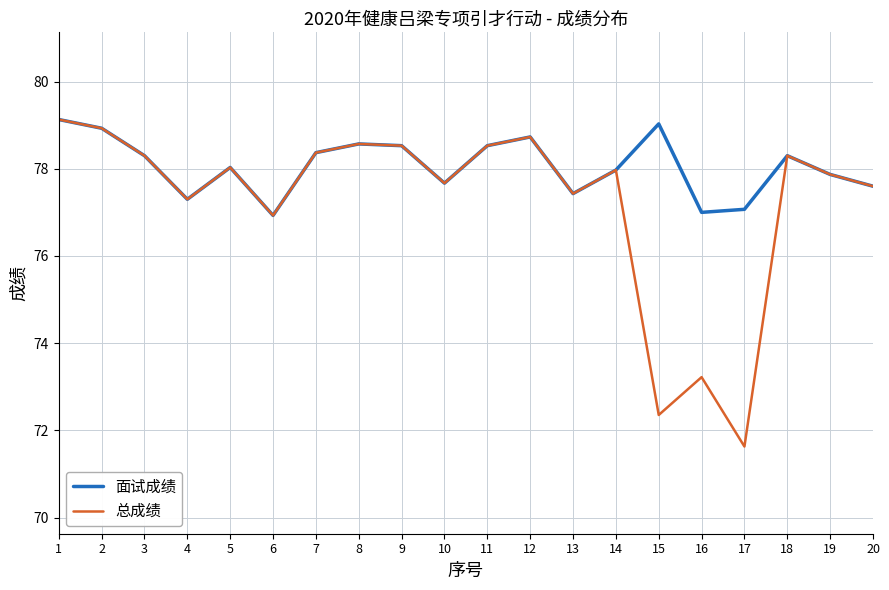

What is the total value across all series at 18?

156.6